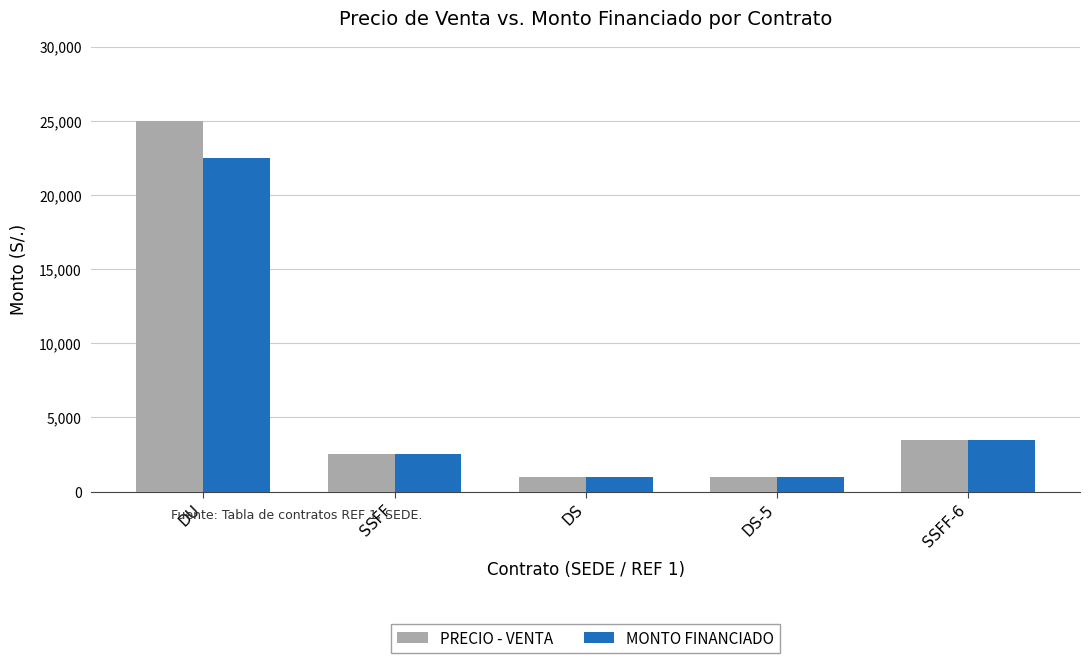

Reading left to right, list all the values displayed in this chart.

PRECIO - VENTA: DU=25000	SSFF=2500	DS=1000	DS-5=1000	SSFF-6=3500
MONTO FINANCIADO: DU=22500	SSFF=2500	DS=1000	DS-5=1000	SSFF-6=3500